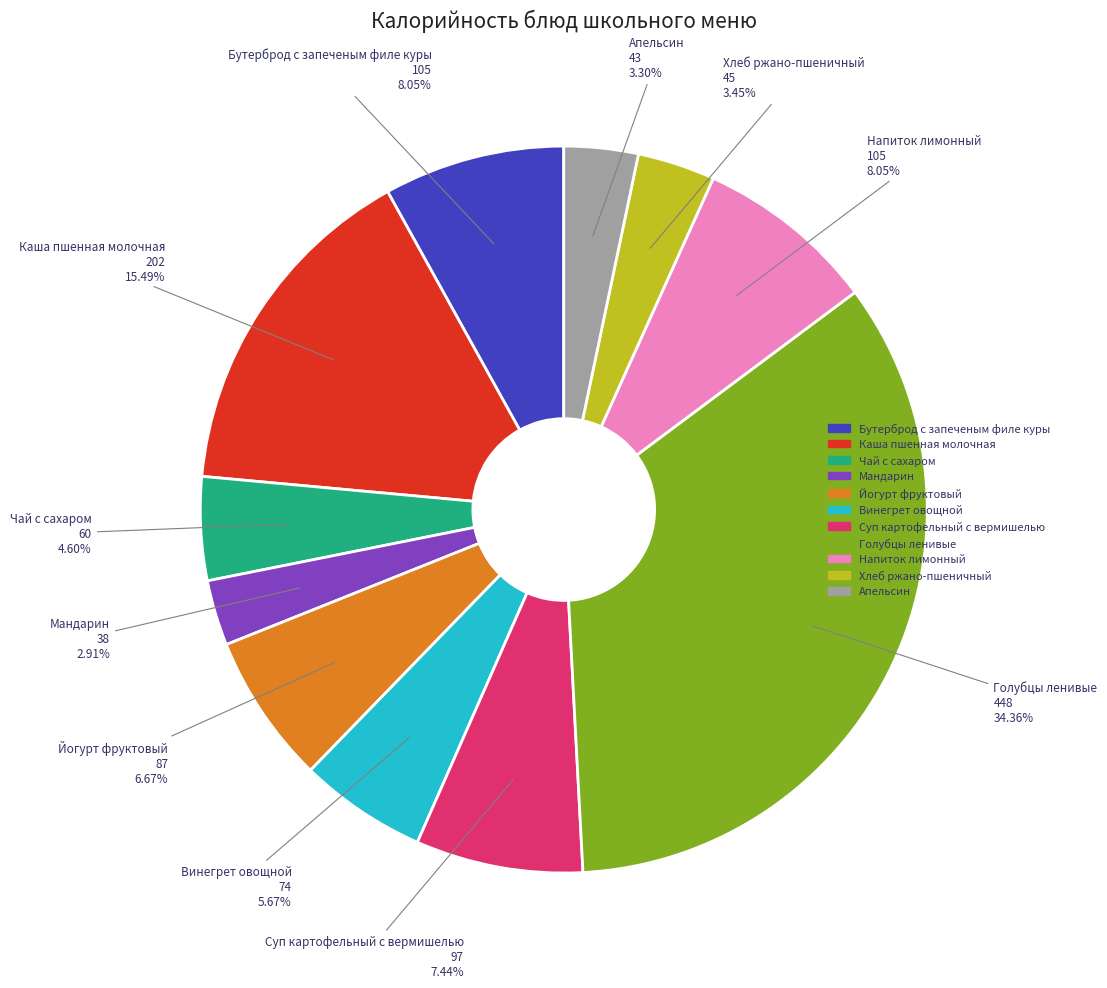

Approximately how many times larger is the value at Суп картофельный с вермишелью compared to Хлеб ржано-пшеничный?

2.2